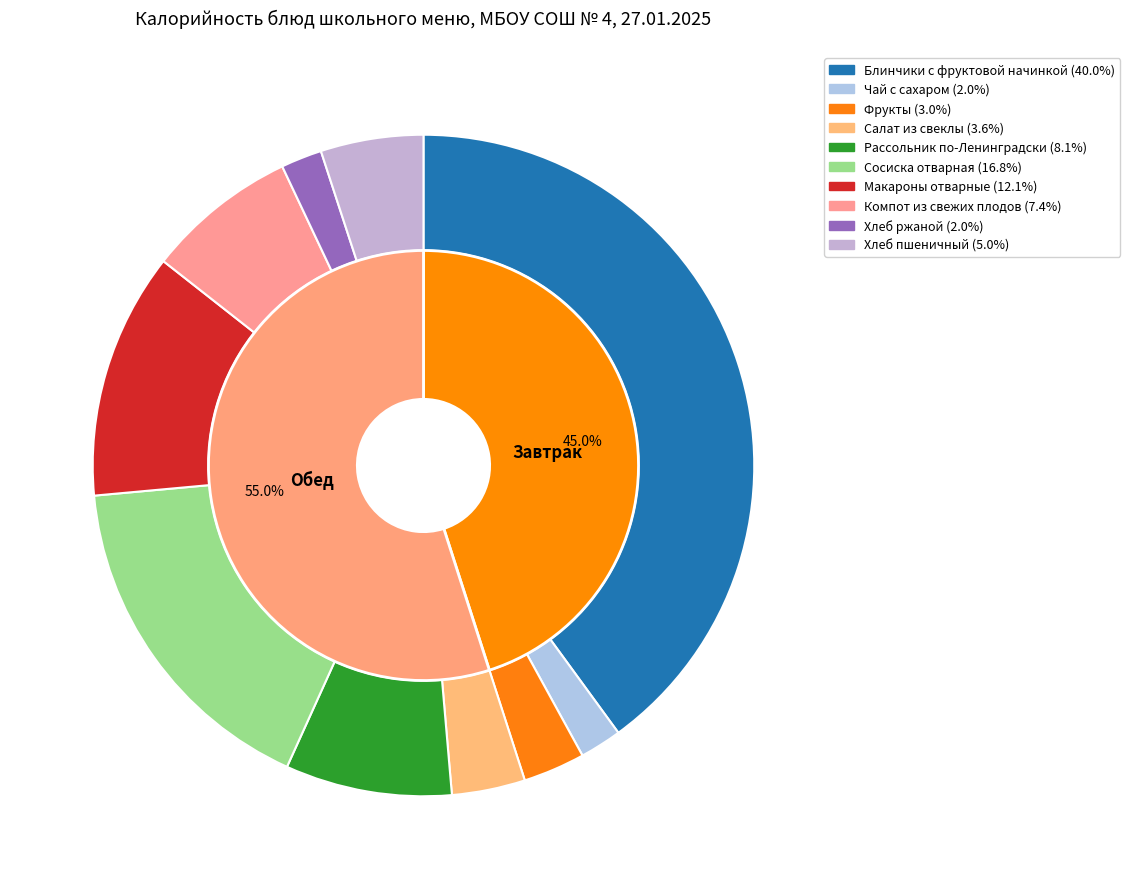

What percentage is the Макароны отварные slice, to the nearest percent?

12%